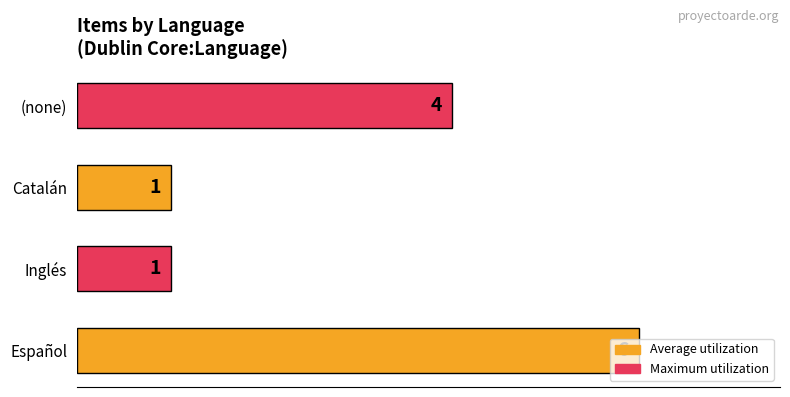

True or false: the data shows 4 at (none).

True